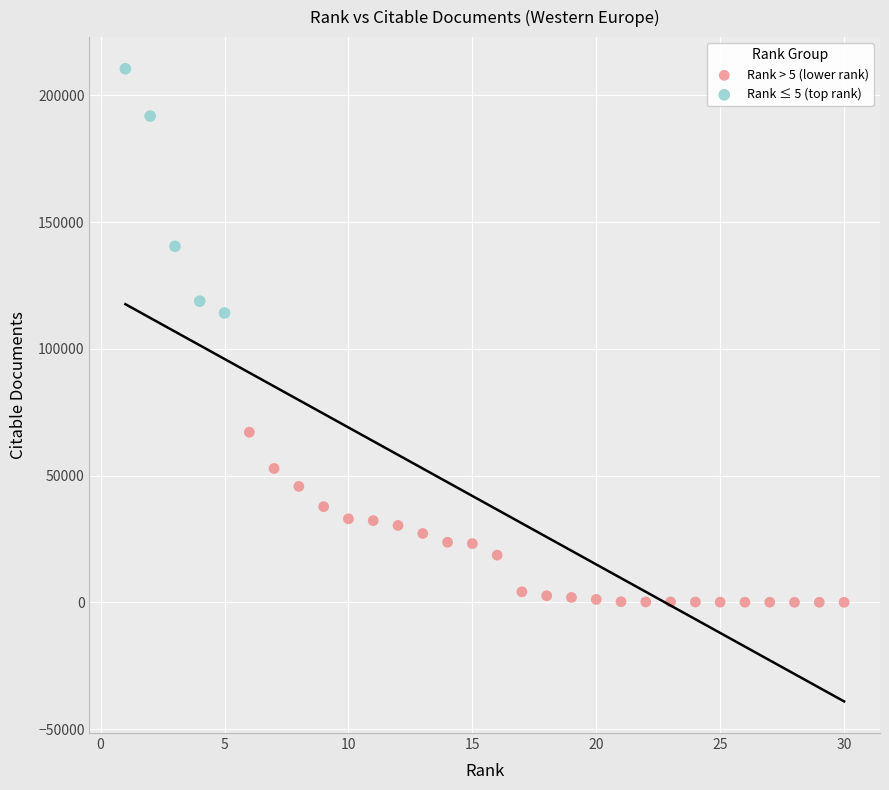

Which series reaches the minimum Y coordinate?

Rank > 5 (lower rank)